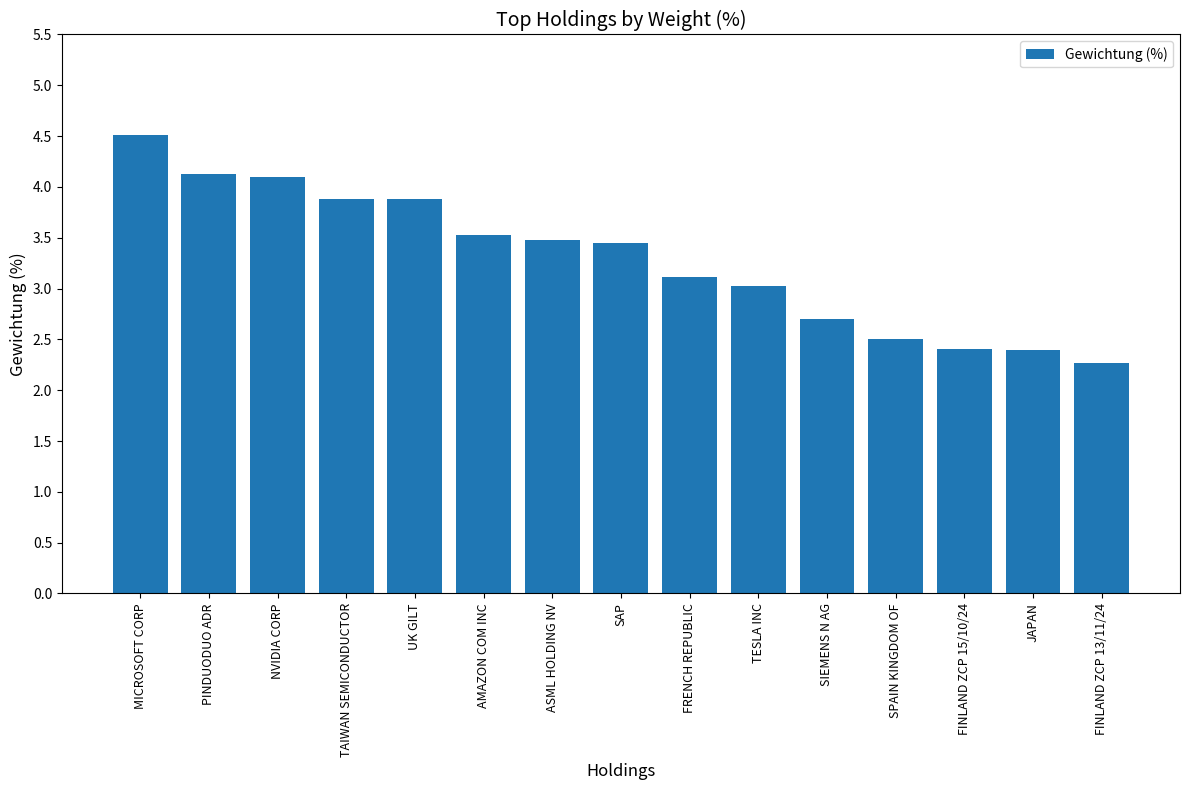

What is the approximate value at JAPAN?

2.4